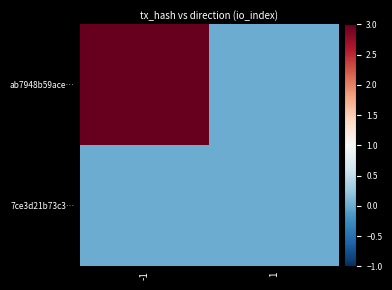

Between -1 and 1, which is larger?

-1